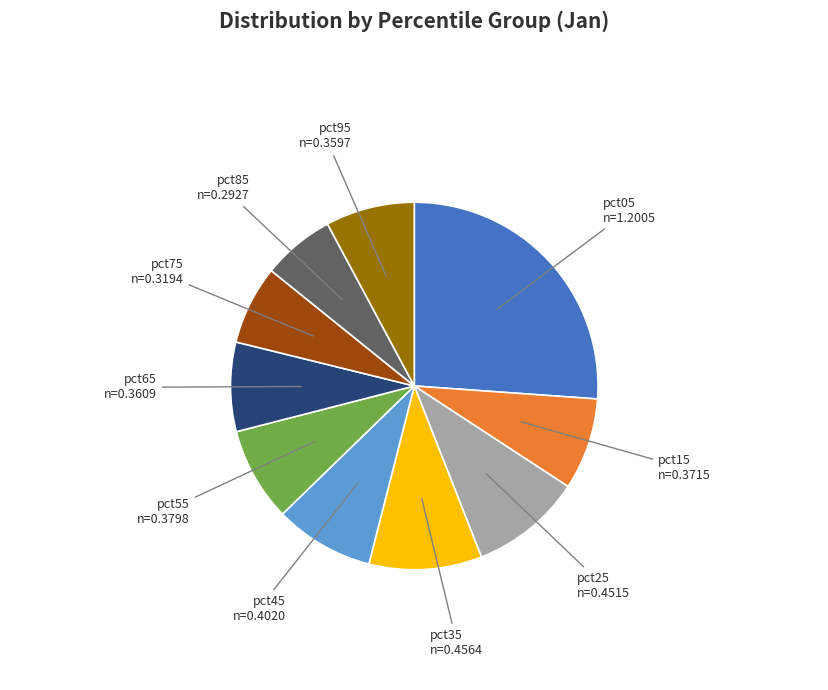

The pct85 slice represents 6% of the pie. True or false?

True